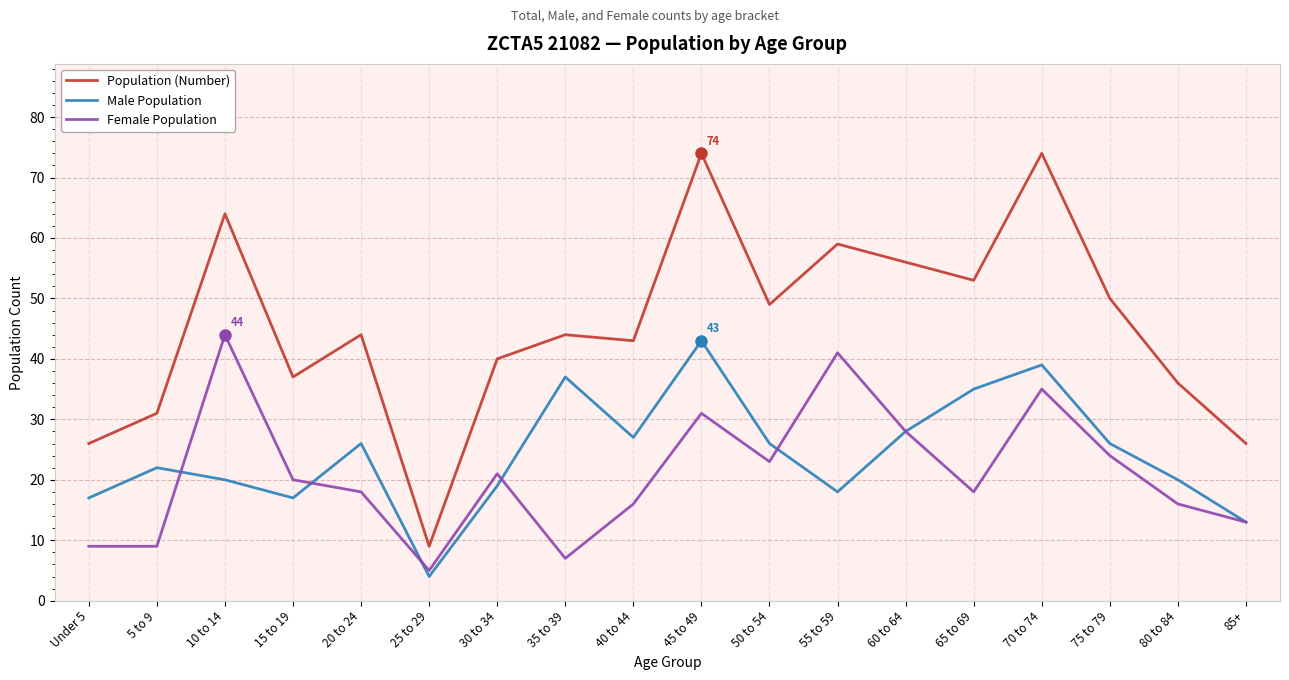

True or false: Female Population and Population (Number) intersect in this chart.

False